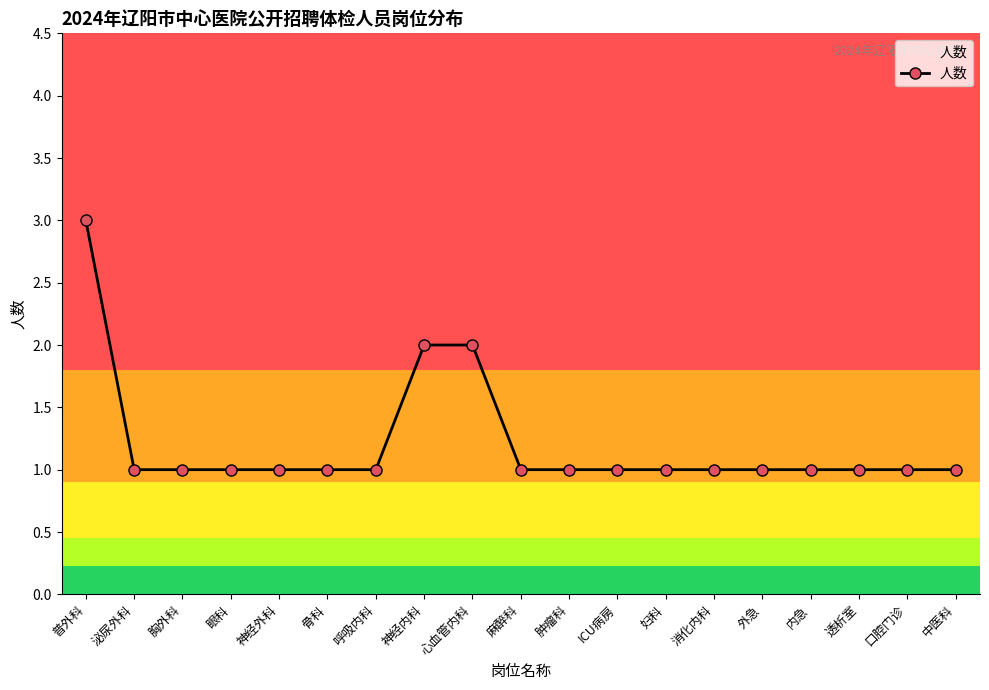

Which label corresponds to the largest value in the chart?

普外科